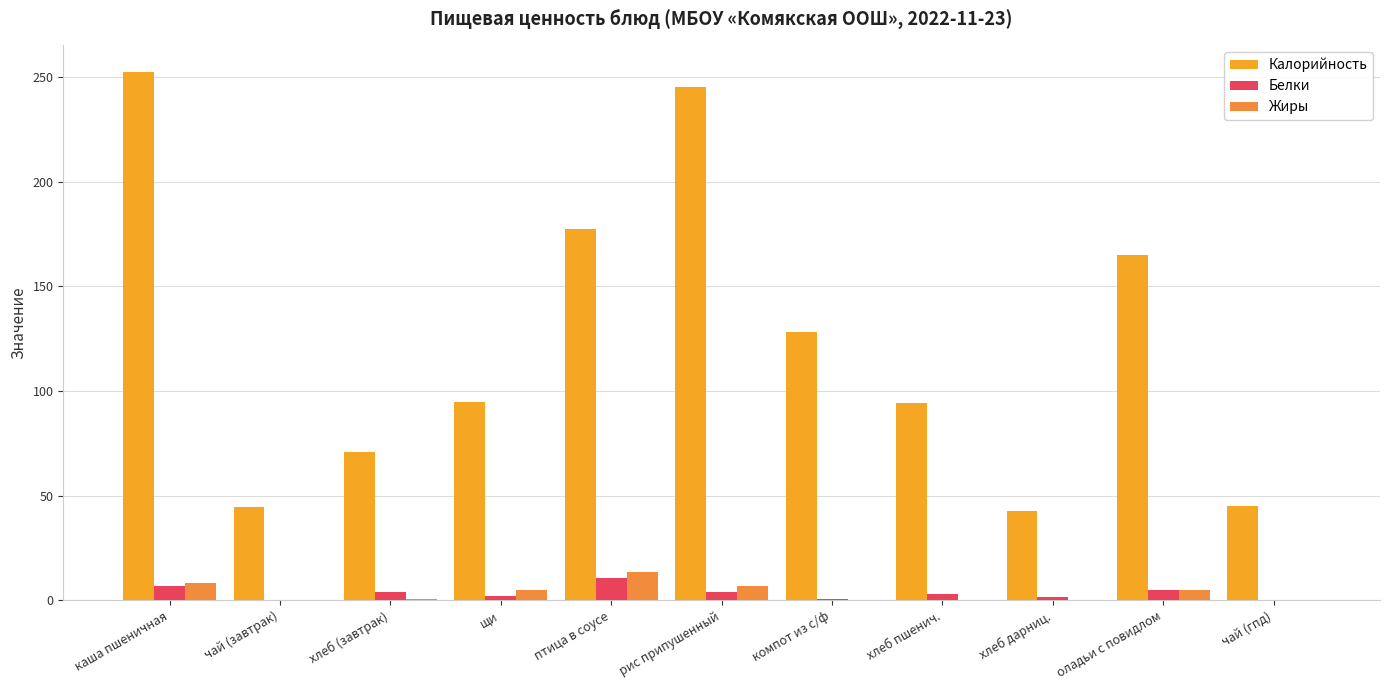

Reading left to right, list all the values displayed in this chart.

Калорийность: каша пшеничная=252.4	чай (завтрак)=44.7	хлеб (завтрак)=70.8	щи=94.7	птица в соусе=177.1	рис припушенный=245.0	компот из с/ф=128.0	хлеб пшенич.=94.4	хлеб дарниц.=42.4	оладьи с повидлом=165.0	чай (гпд)=45.0
Белки: каша пшеничная=6.8	чай (завтрак)=0.3	хлеб (завтрак)=3.9	щи=2.1	птица в соусе=10.6	рис припушенный=4.1	компот из с/ф=0.6	хлеб пшенич.=3.1	хлеб дарниц.=1.3	оладьи с повидлом=5.0	чай (гпд)=0.0
Жиры: каша пшеничная=8.4	чай (завтрак)=0.3	хлеб (завтрак)=0.4	щи=5.0	птица в соусе=13.3	рис припушенный=6.7	компот из с/ф=0.0	хлеб пшенич.=0.3	хлеб дарниц.=0.2	оладьи с повидлом=5.0	чай (гпд)=0.0